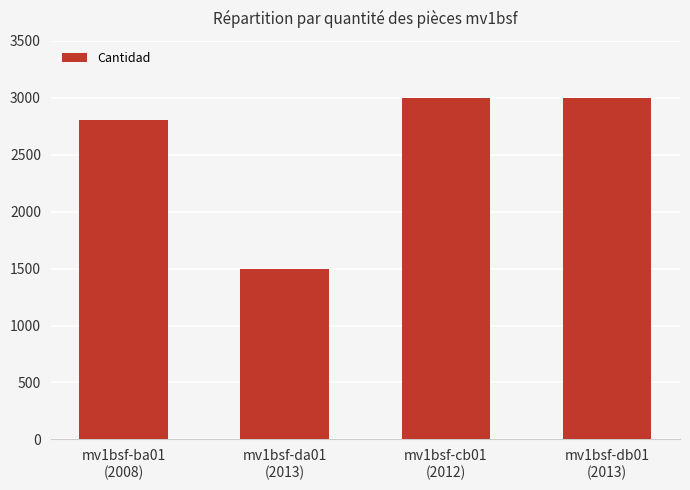

Reading right to left, list all the values displayed in this chart.

mv1bsf-db01
(2013)=3000	mv1bsf-cb01
(2012)=3000	mv1bsf-da01
(2013)=1500	mv1bsf-ba01
(2008)=2800